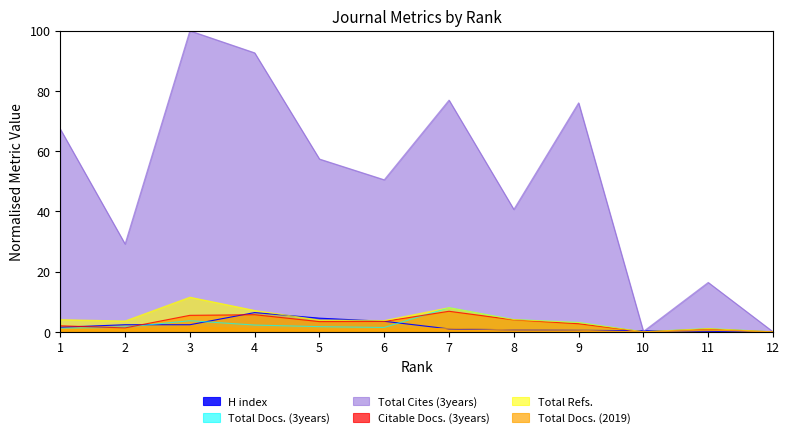

How many interior local peaks does the Citable Docs. (3years) series have?

3